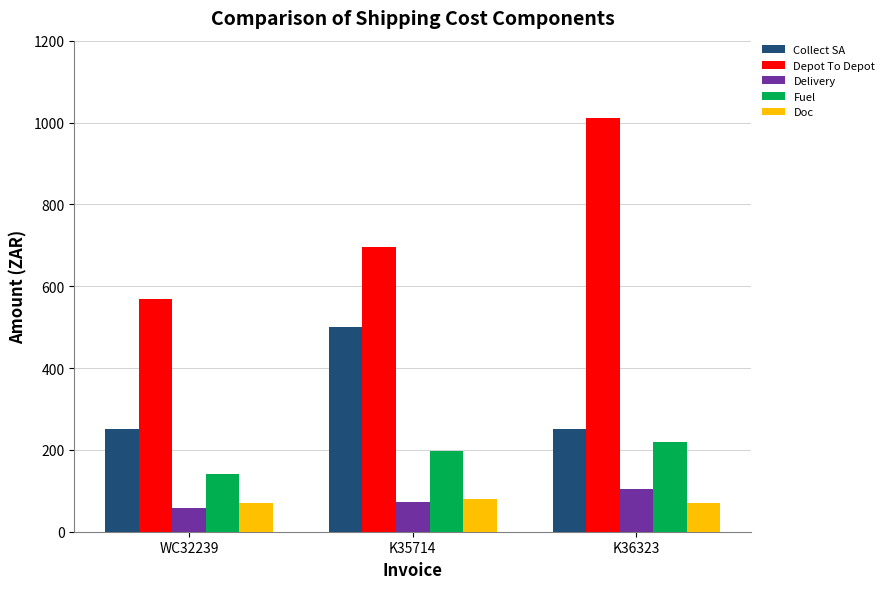

What are all the series names shown in the legend?

Collect SA, Depot To Depot, Delivery, Fuel, Doc